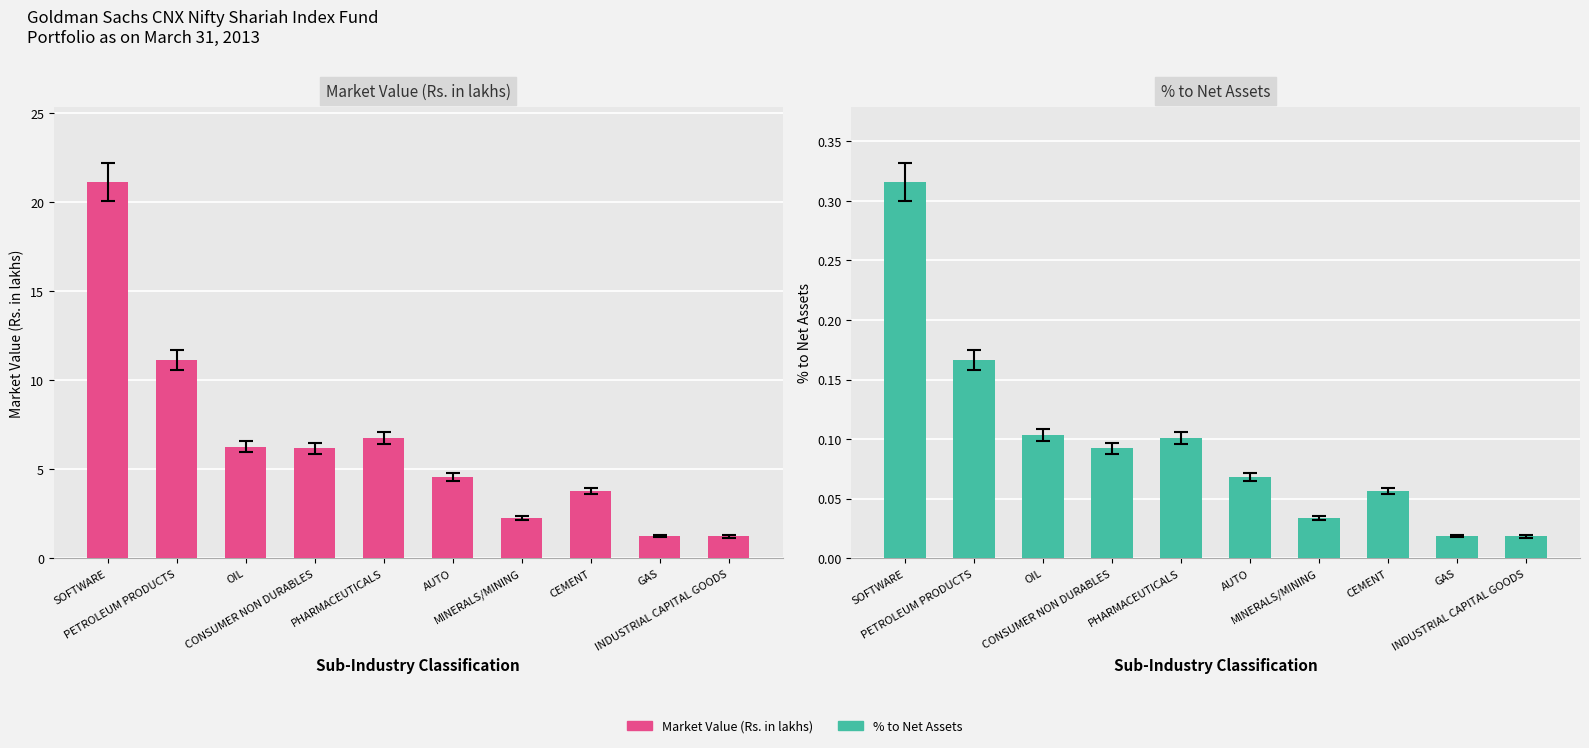

What is the difference between the second highest and minimum values in the % to Net Assets series?

0.1